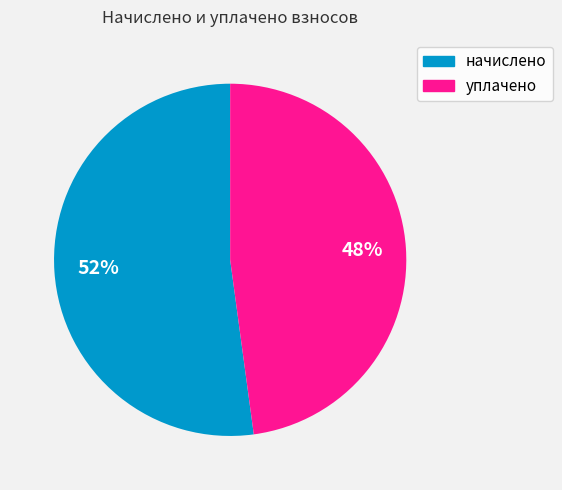

Is there any slice that represents more than half of the pie?

Yes